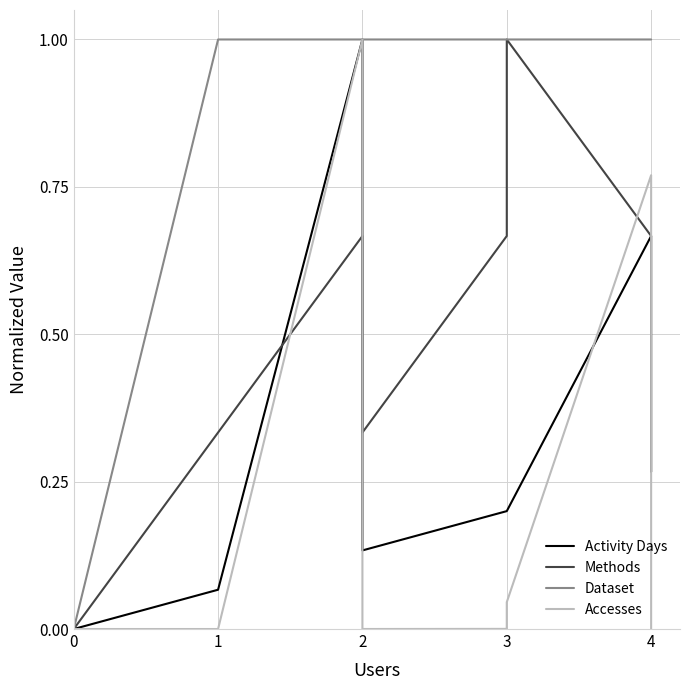

What is the value of the Methods point at the 11th from the left?

0.7